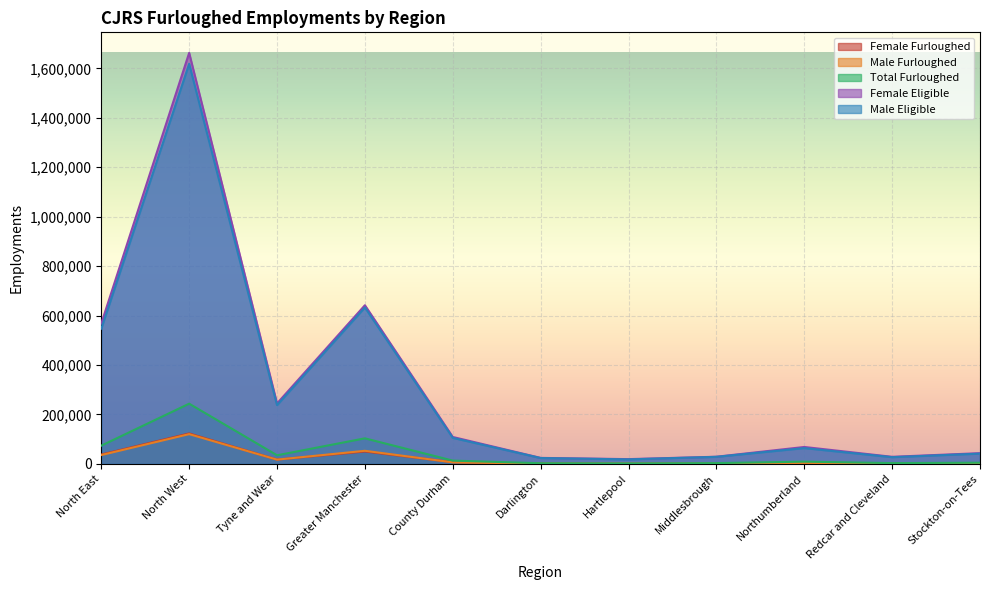

At which label does Female Eligible first exceed 68600?

North East